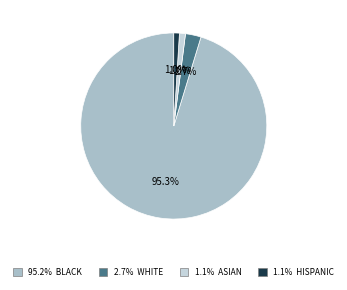

Is there any slice that represents more than half of the pie?

Yes